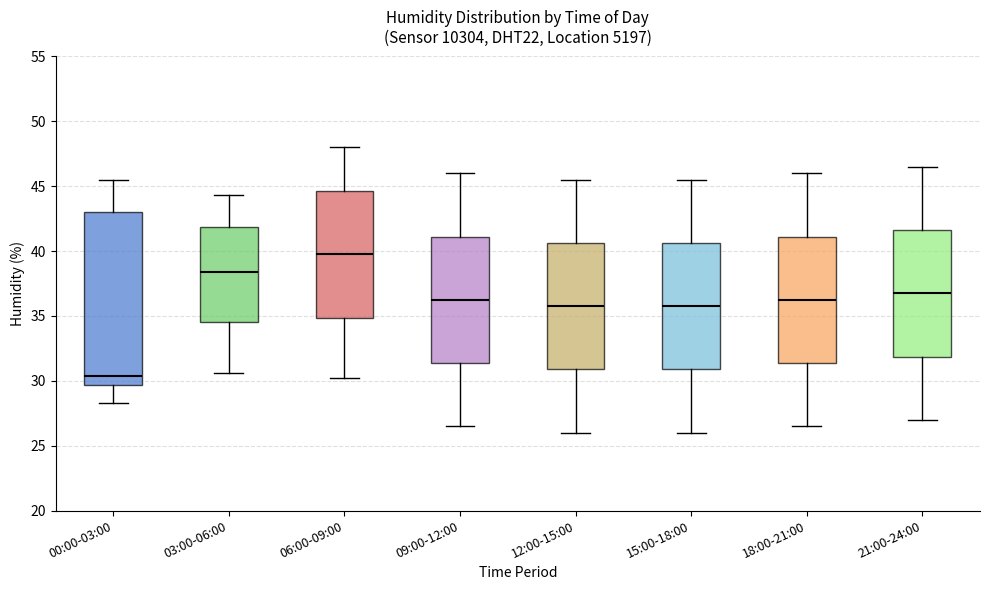

Which box's median line is the lowest?

00:00-03:00